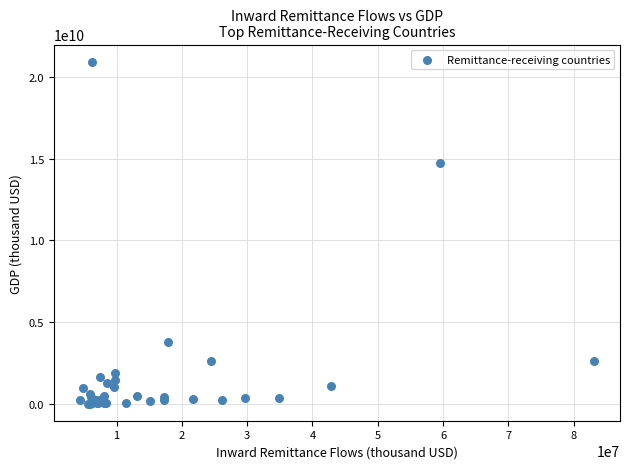

What Y value in the scatter plot is closest to 10480213920?

14722730697.9